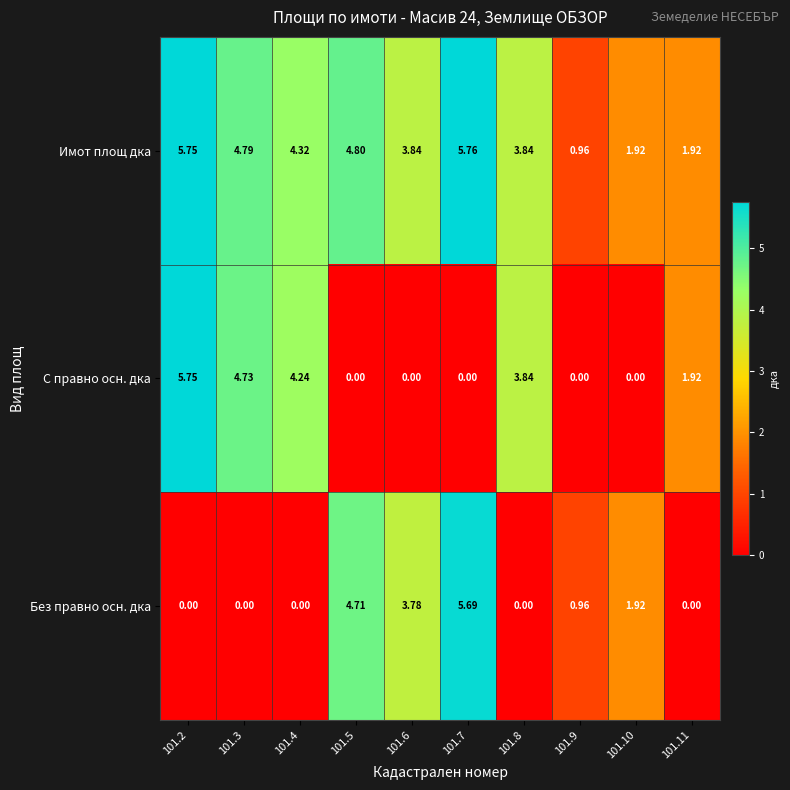

At which category is the sum across all series the highest?

101.2